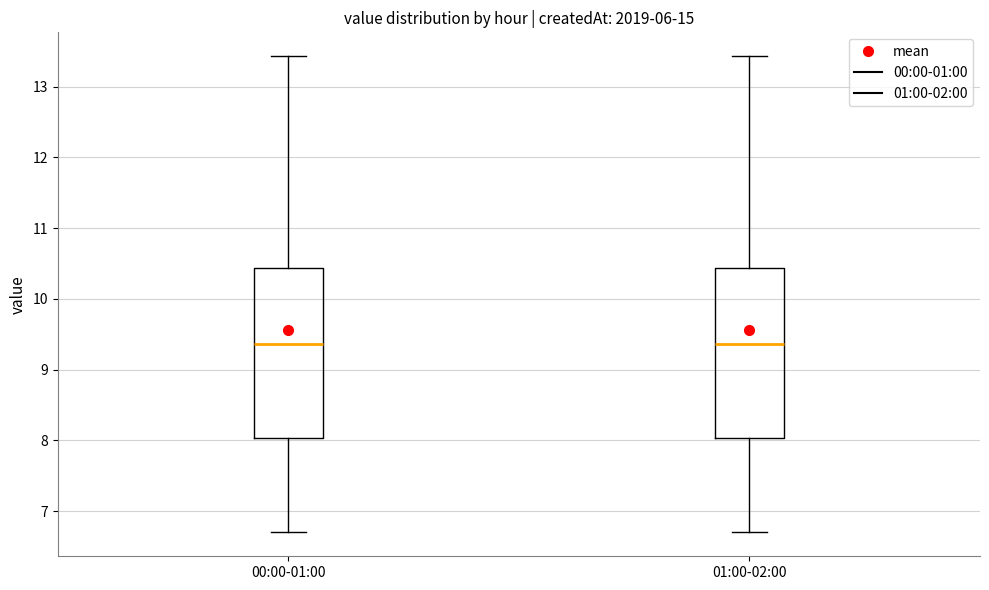

Reading left to right, read every box against the y-axis: the position of its median line, the range the box covers, and the ends of its whiskers. The values are not printed on the chart, so give them approximately, as read against the axis.

00:00-01:00: median 9.4, box 8.0 to 10.4, whiskers 6.7 to 13.4
01:00-02:00: median 9.4, box 8.0 to 10.4, whiskers 6.7 to 13.4